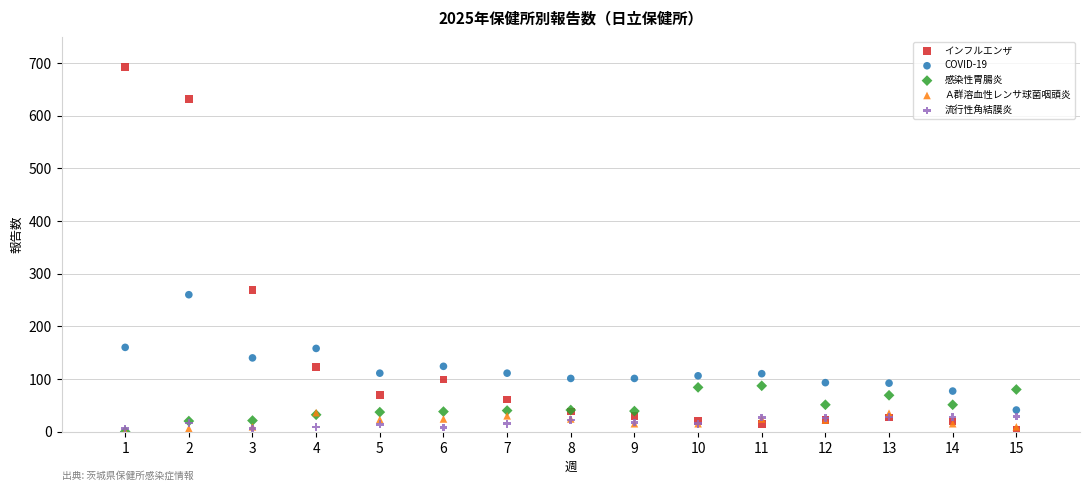

In the インフルエンザ series, what Y value is closest to 348?

269